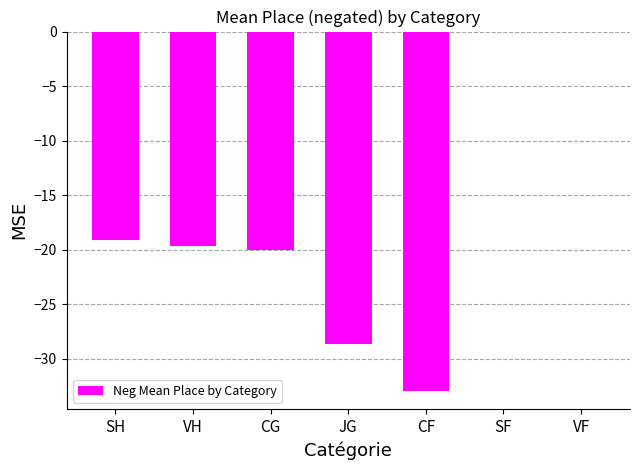

What is the change in value from CG to VF?

+20.0